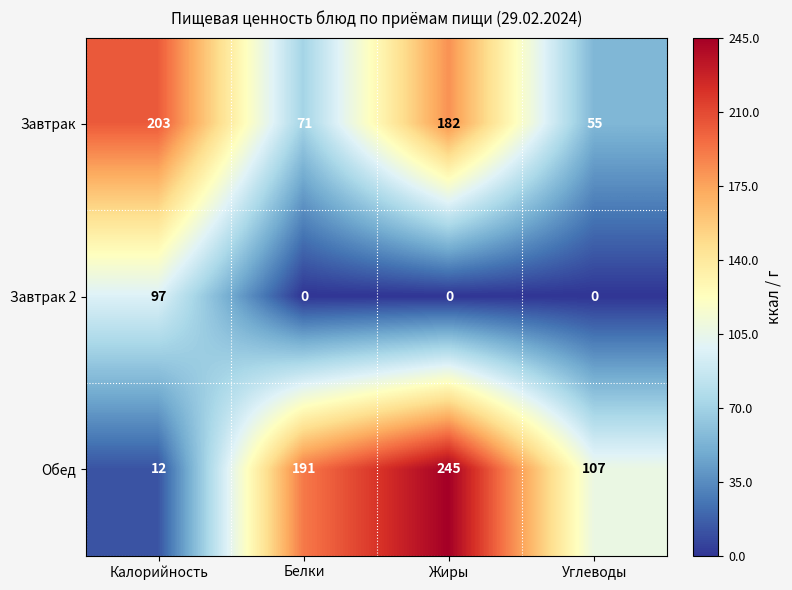

What is the average value of the Завтрак series?

128